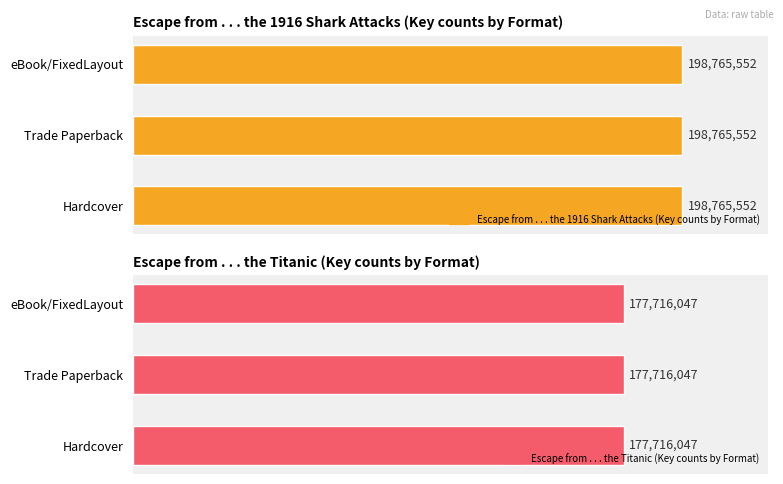

What is the label of the 6th bar from the right?

Hardcover